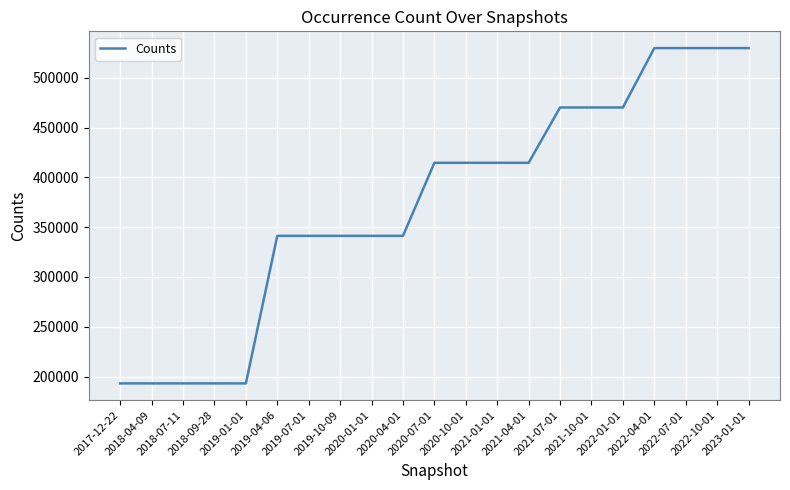

Count the values in the range 341292 to 470147.

12